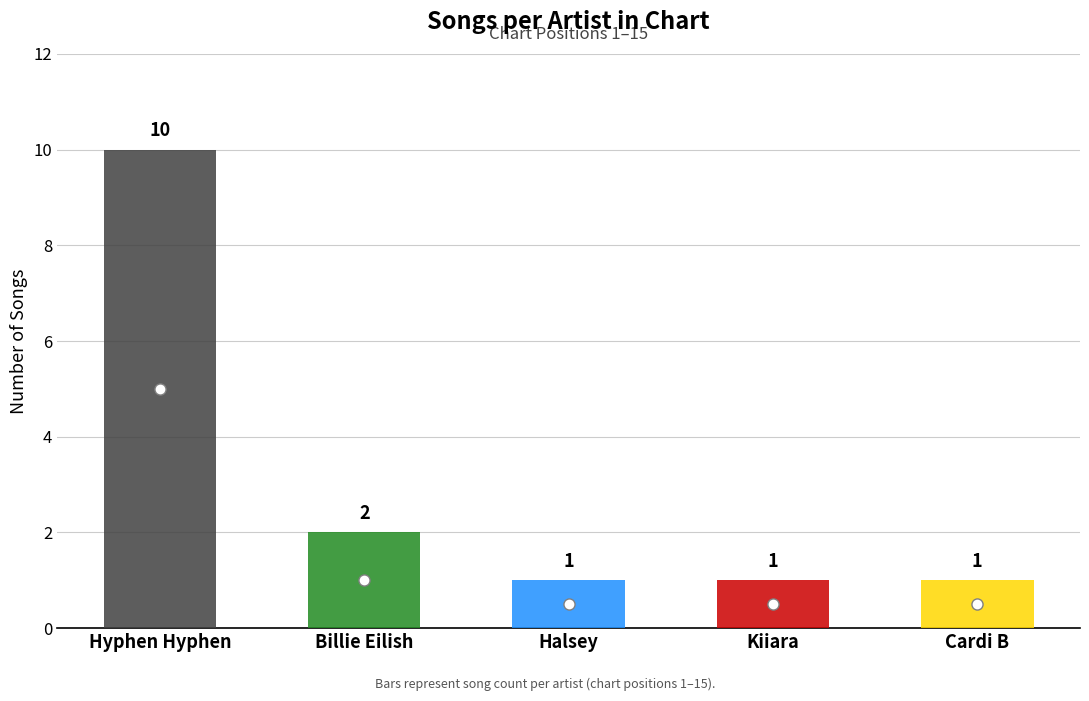

Approximately how many times larger is the value at Kiiara compared to Halsey?

1.0